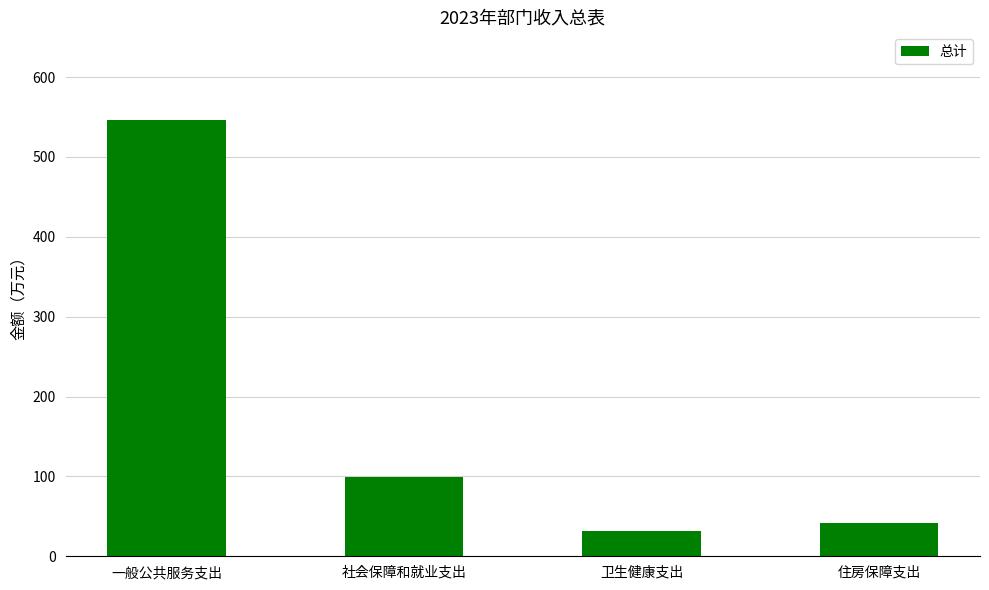

Reading right to left, extract all data points from this chart.

41.4	31.4	98.6	546.6